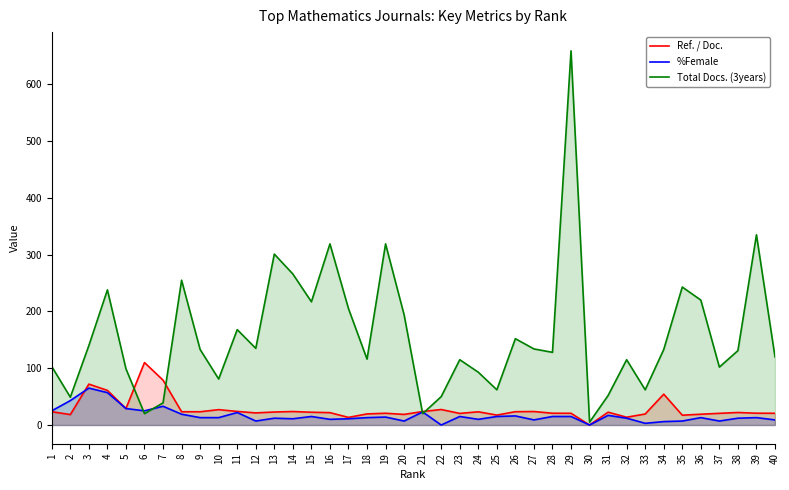

How many distinct data groups are displayed?

3